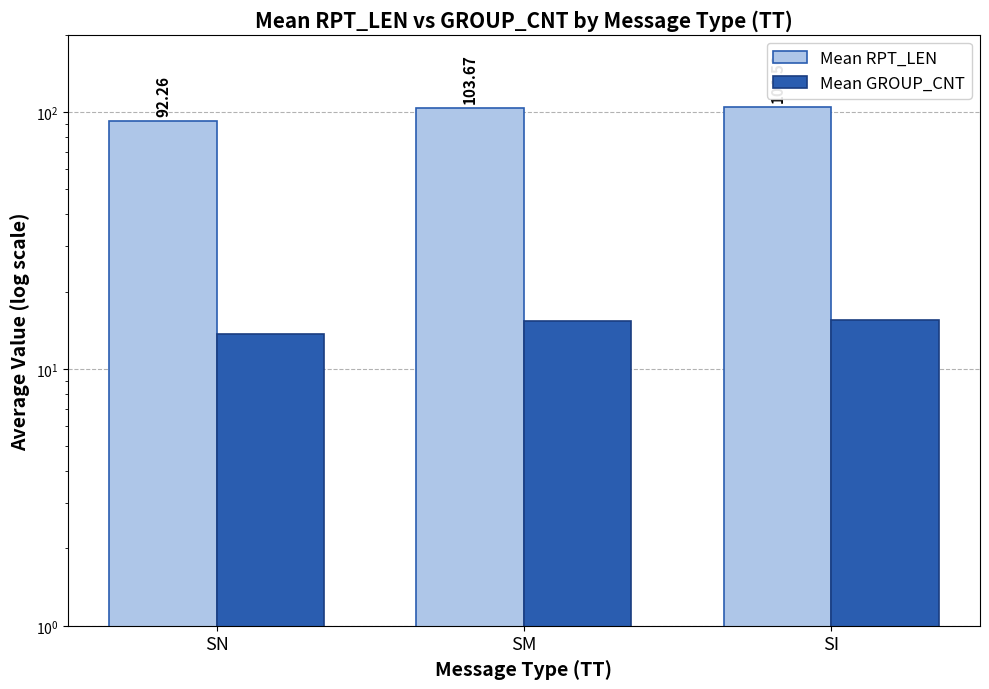

How many bars are there in total?

6